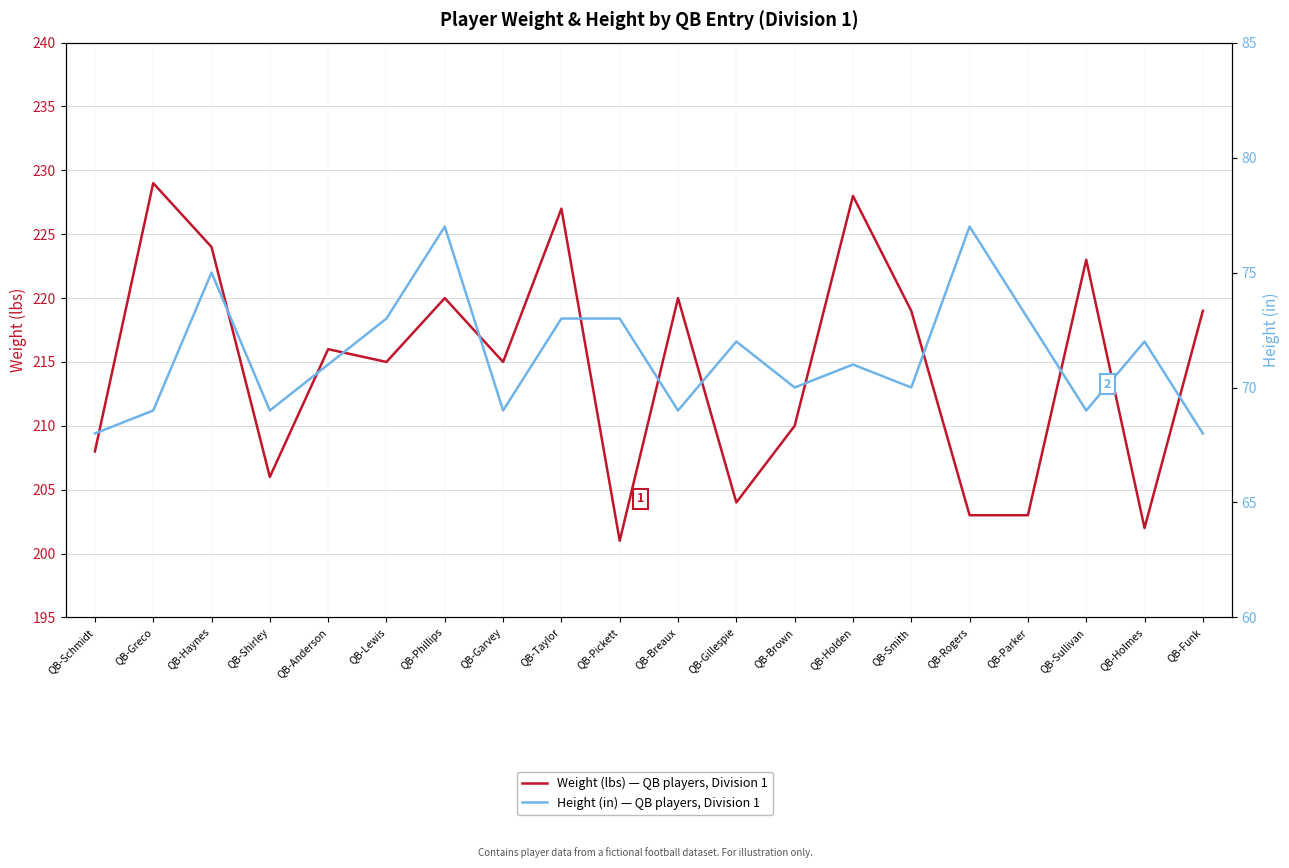

What are all the series names shown in the legend?

Weight (lbs) — QB players, Division 1, Height (in) — QB players, Division 1